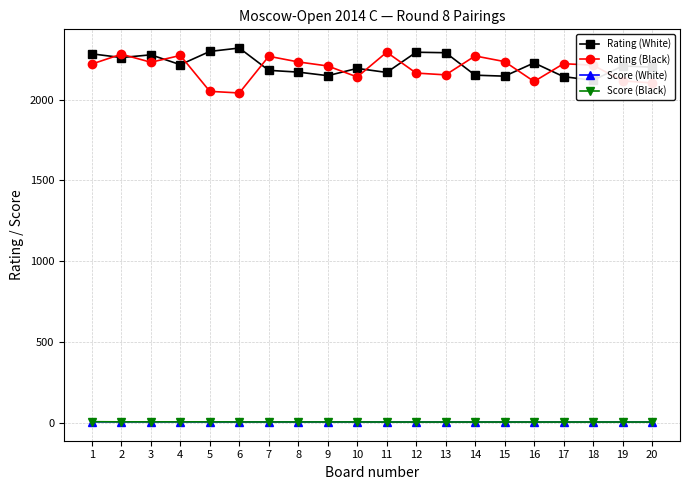

The value of Score (White) at 11 is 8.4. True or false?

False